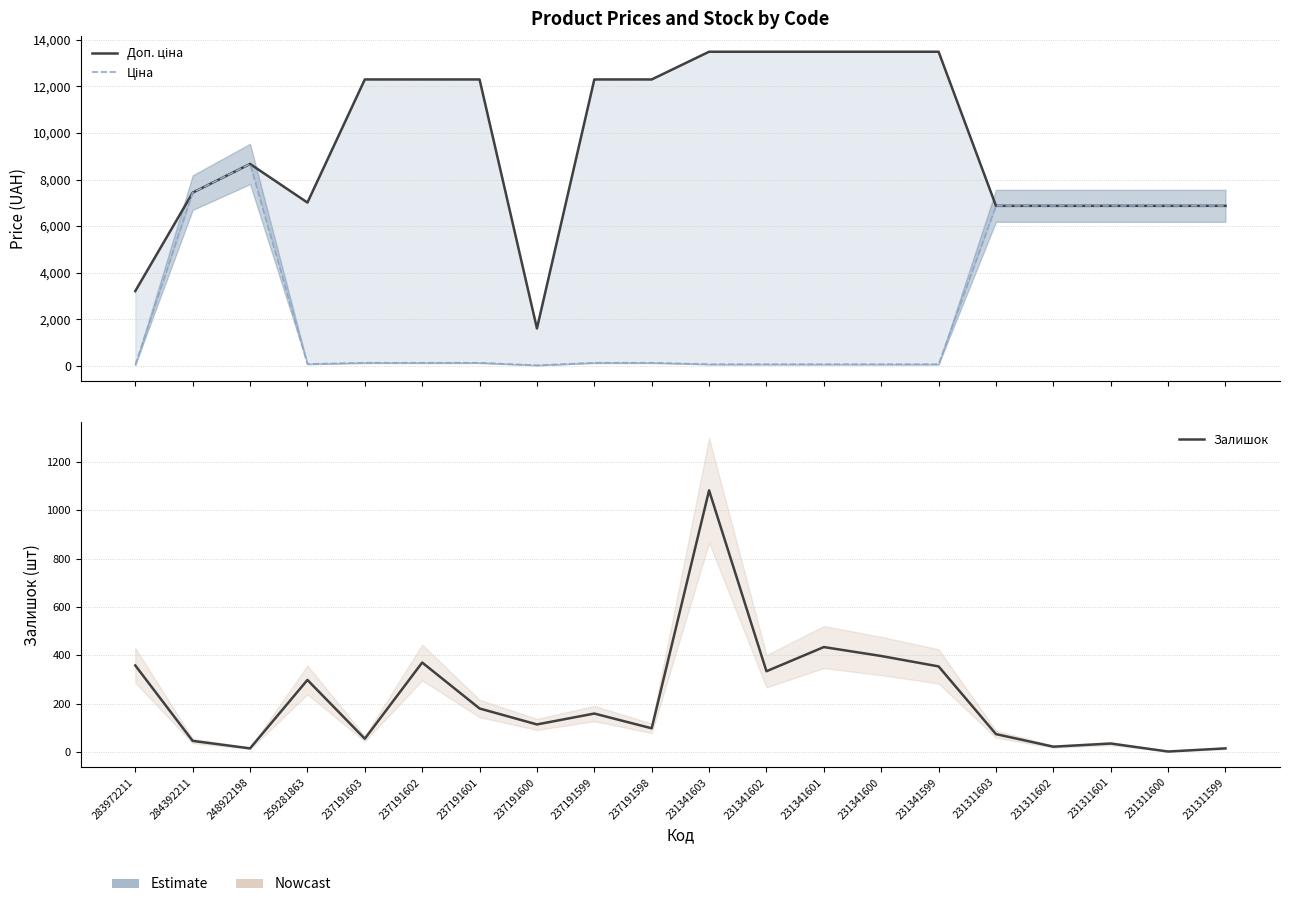

The Ціна series shows 18.8 at 231341603. True or false?

False